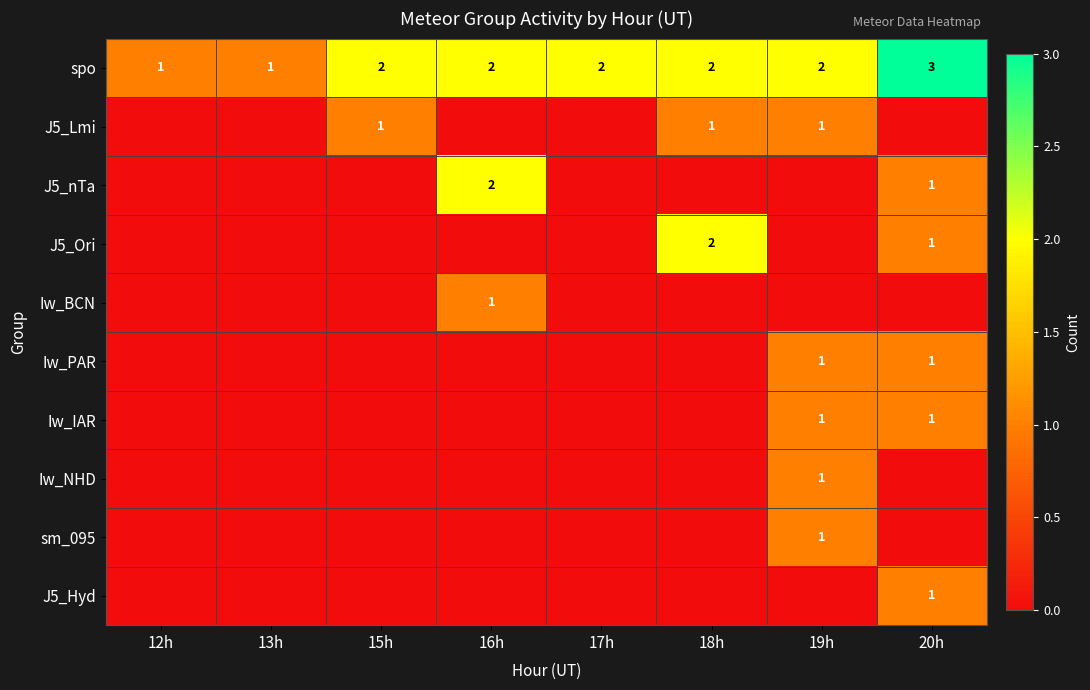

Count the spo values in the range 2 to 3.

6